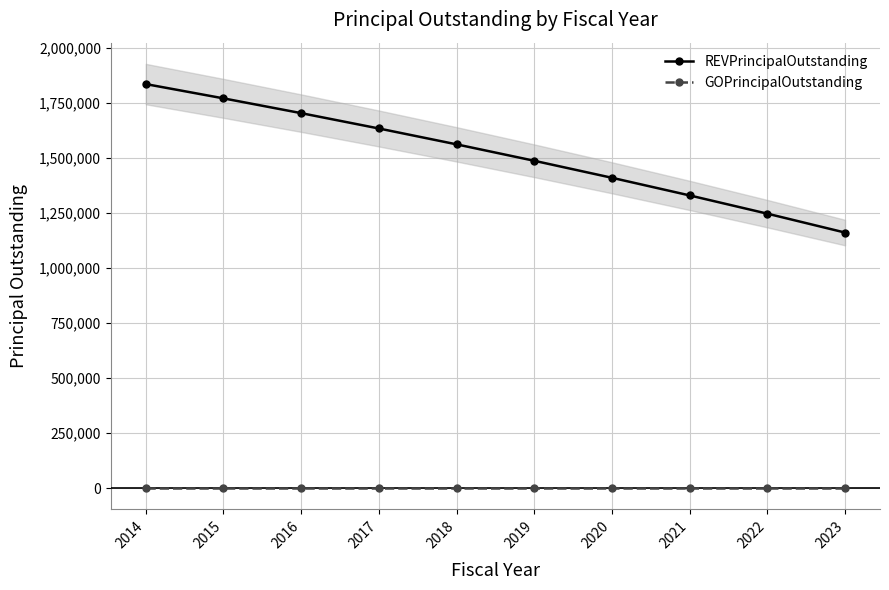

Which series has the widest spread of values?

REVPrincipalOutstanding